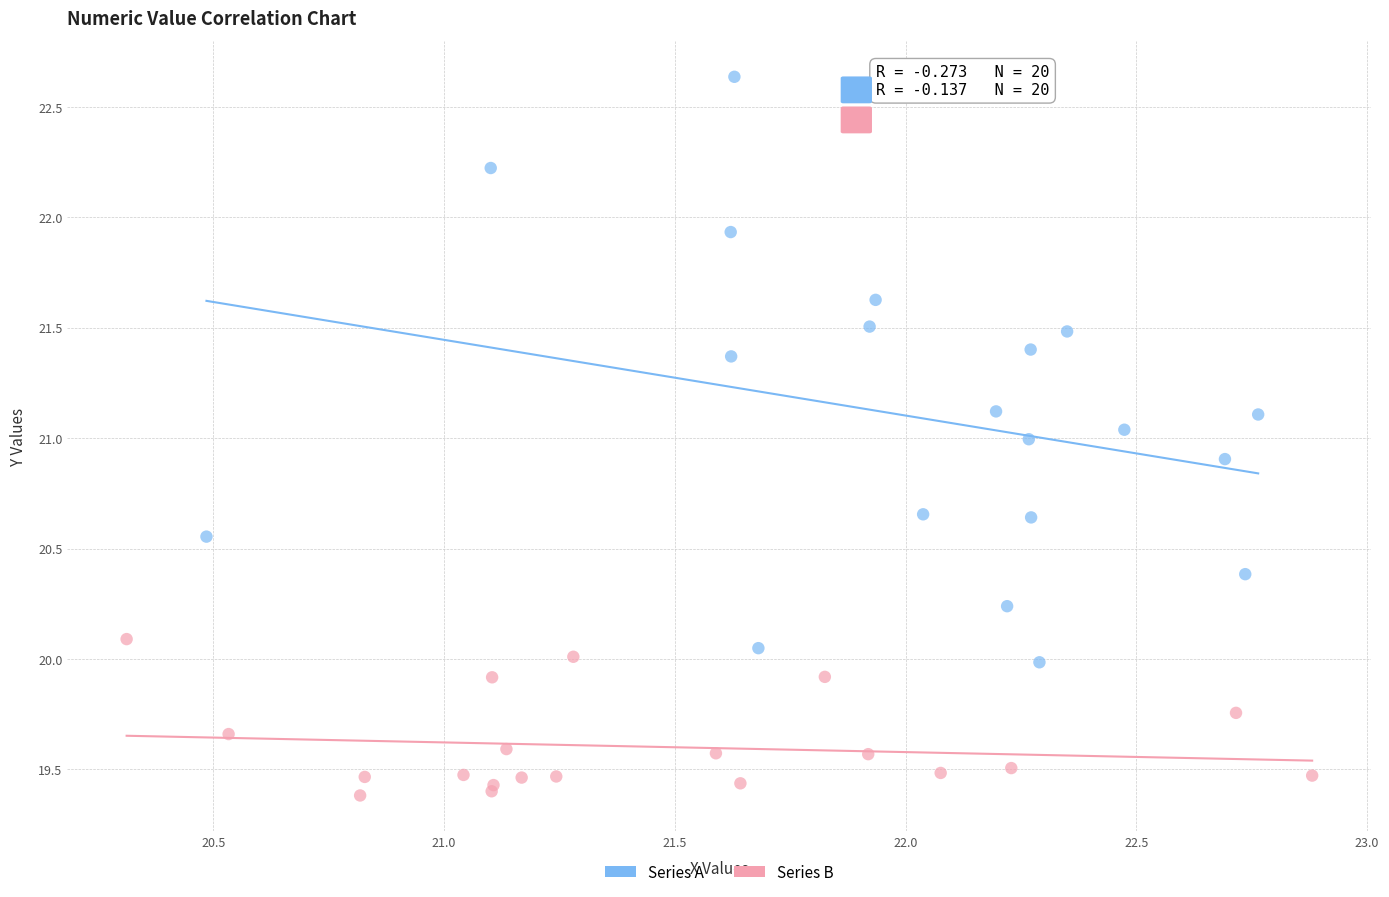

Which series has the largest Y range (max minus min)?

Series A